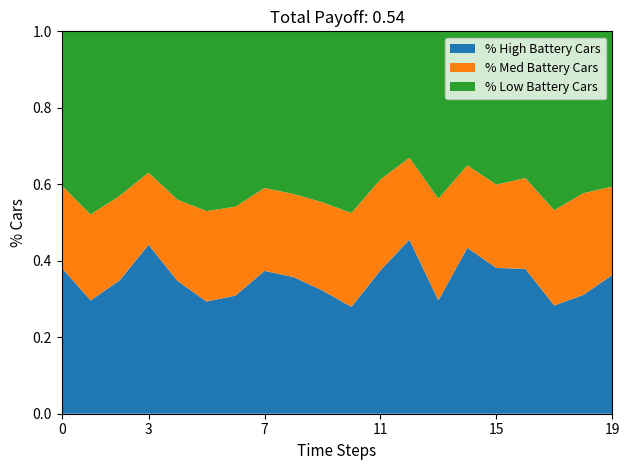

The value of % High Battery Cars at 15 is 0.5. True or false?

False